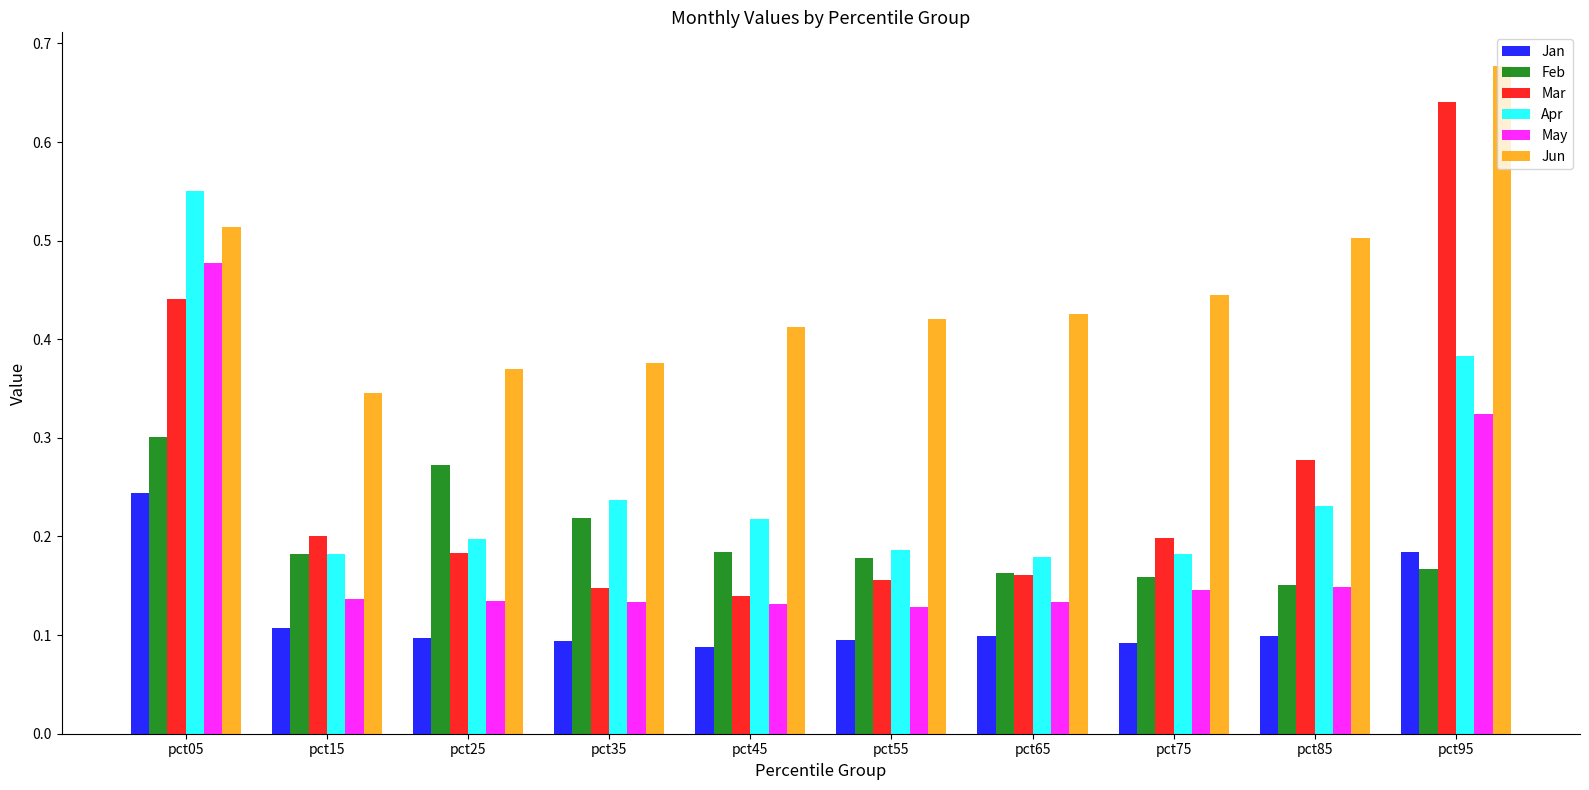

Is it true that Apr equals 0.3 at pct85?

False